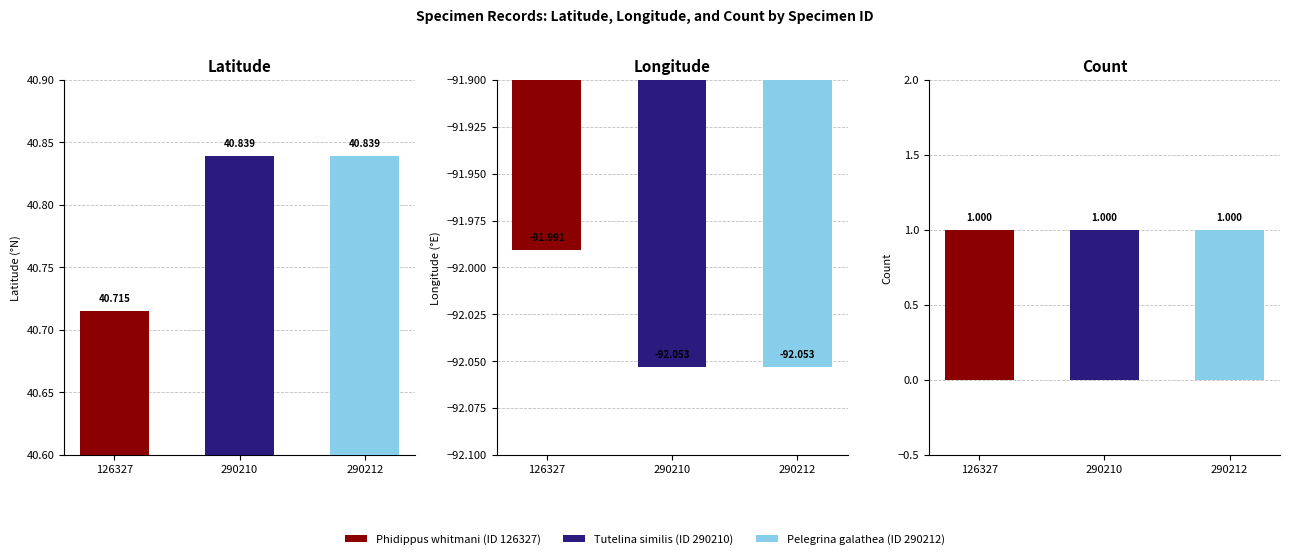

Rank the series at 126327 from highest to lowest value.

Latitude, Count, Longitude